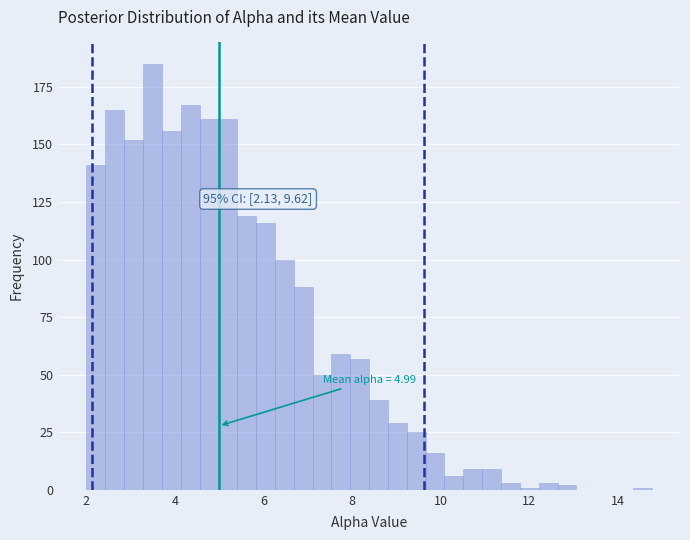

Read against the x-axis, roughly where is the centre of the tallest bar?

3.4